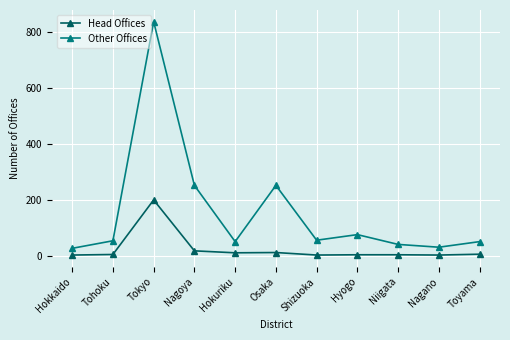

Which category has the highest value across all series?

Tokyo